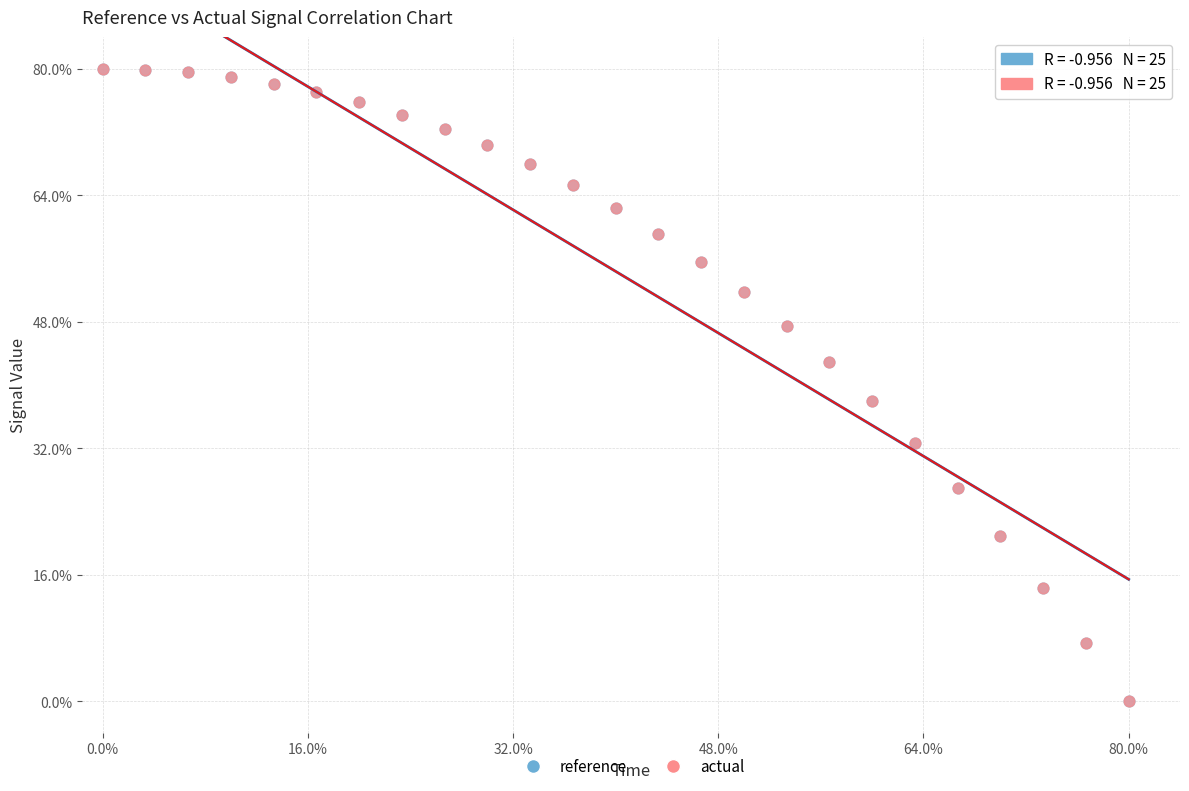

What are all the series names shown in the legend?

reference, actual